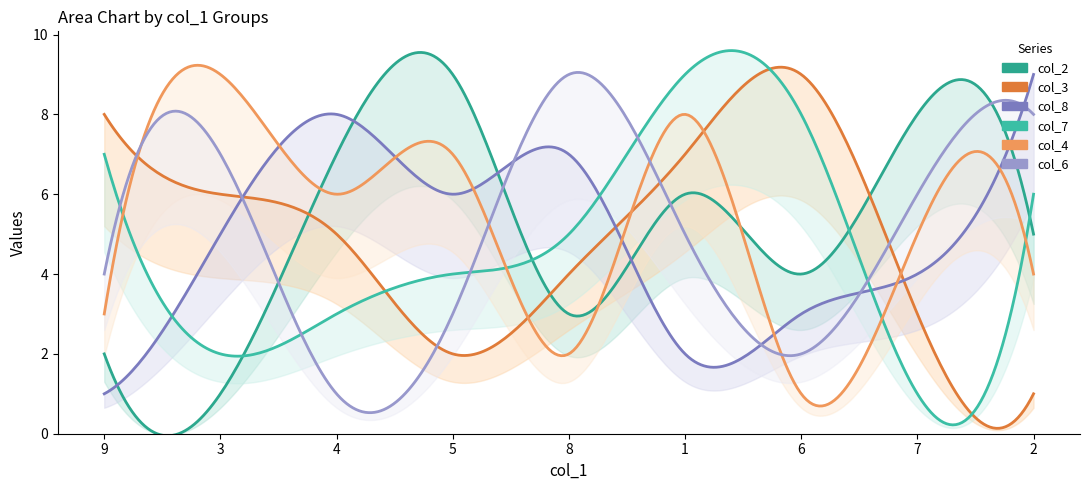

How many data points in col_3 are above 5?

4